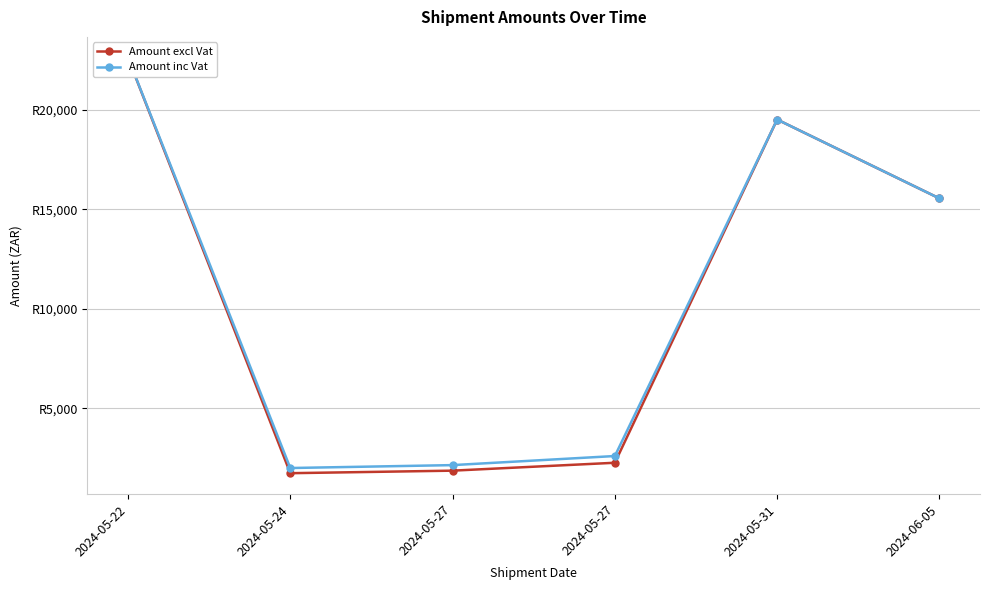

At which label does Amount inc Vat reach its minimum?

2024-05-24